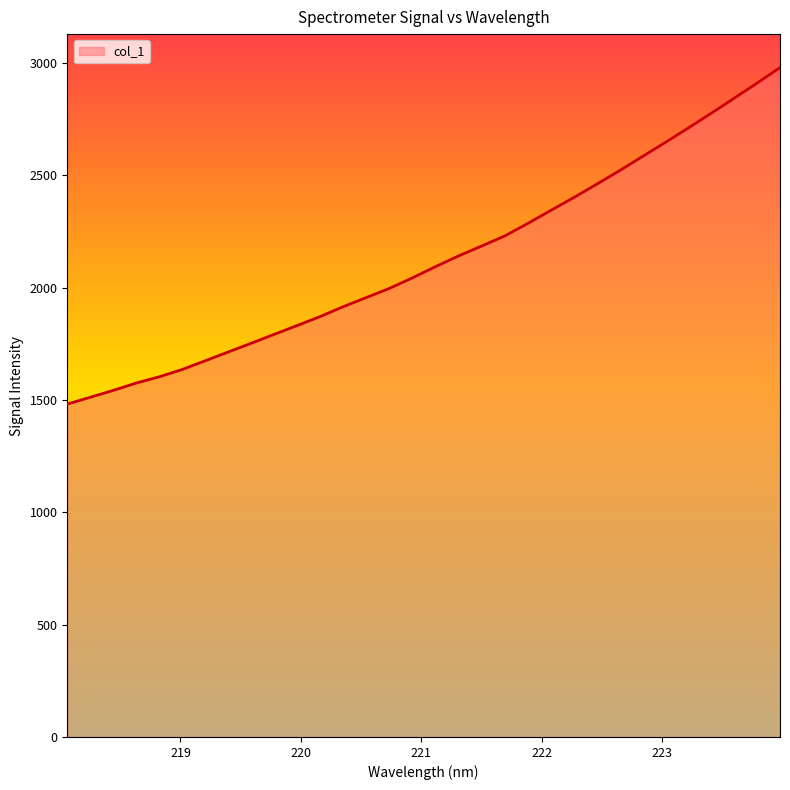

Does the chart display data point markers on the line(s)?

No